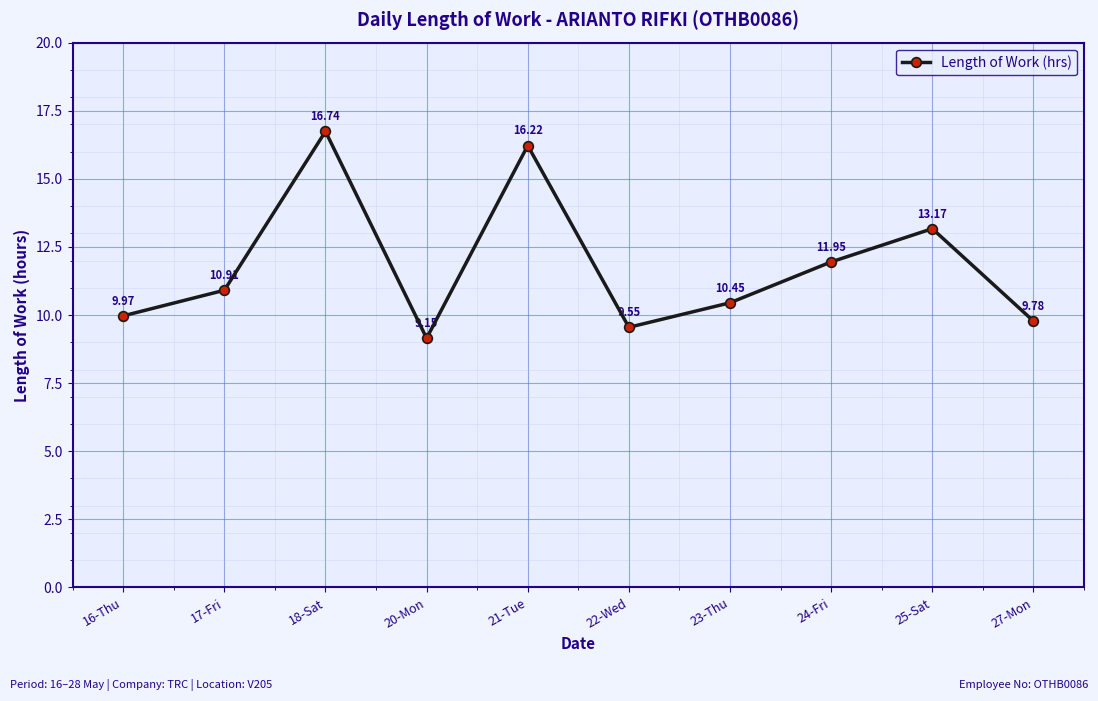

Between 16-Thu and 20-Mon, which is larger?

16-Thu